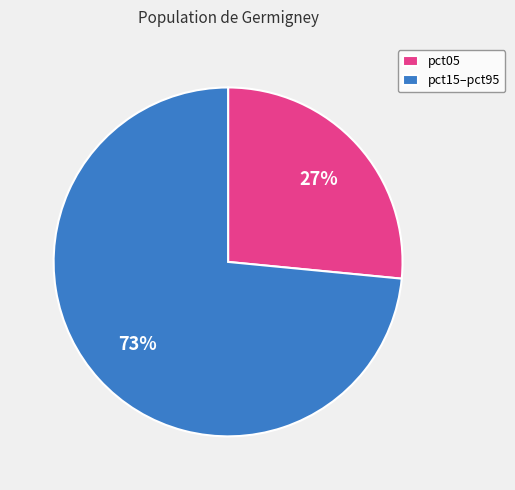

Does any single category account for the majority?

Yes